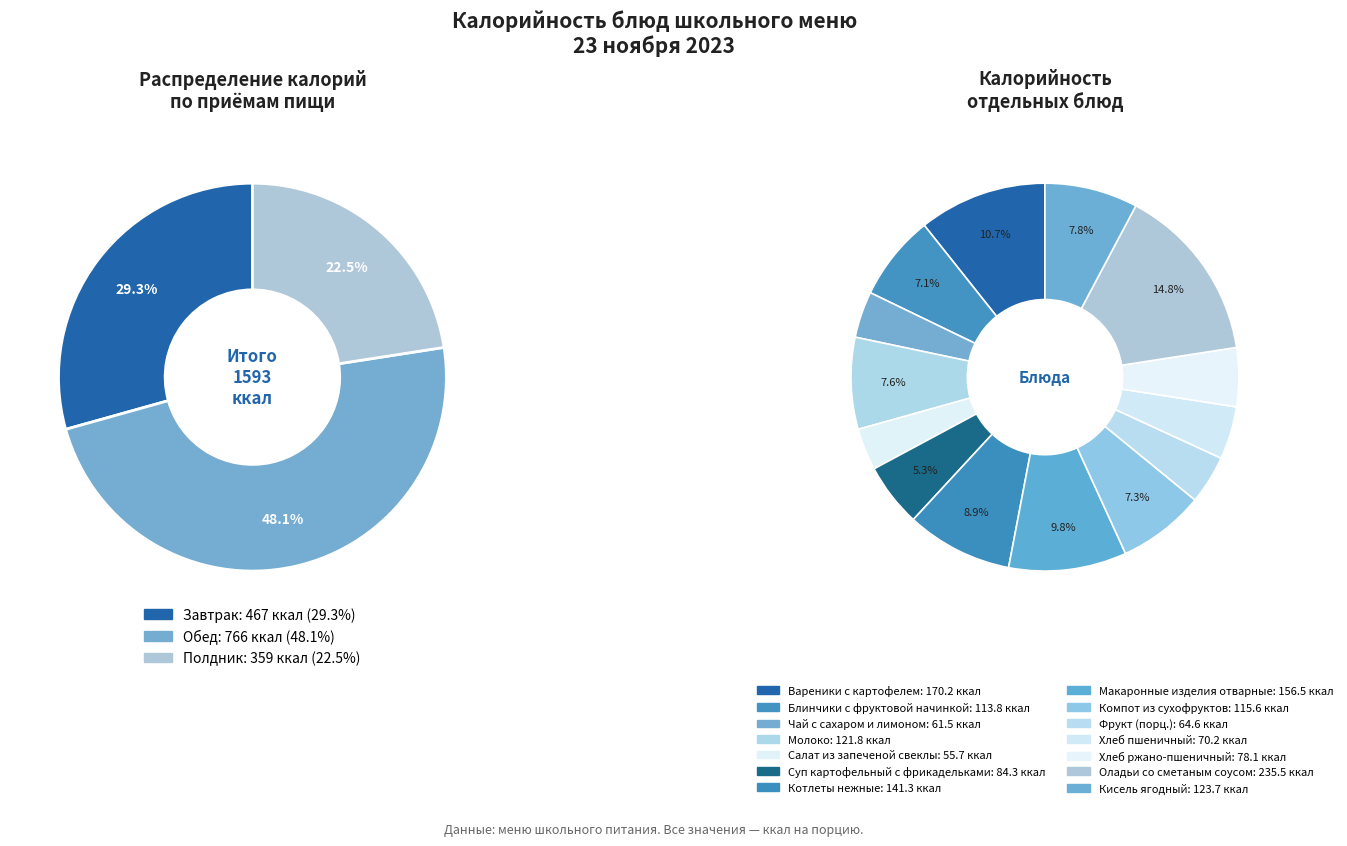

How many segments does this pie chart have?

14